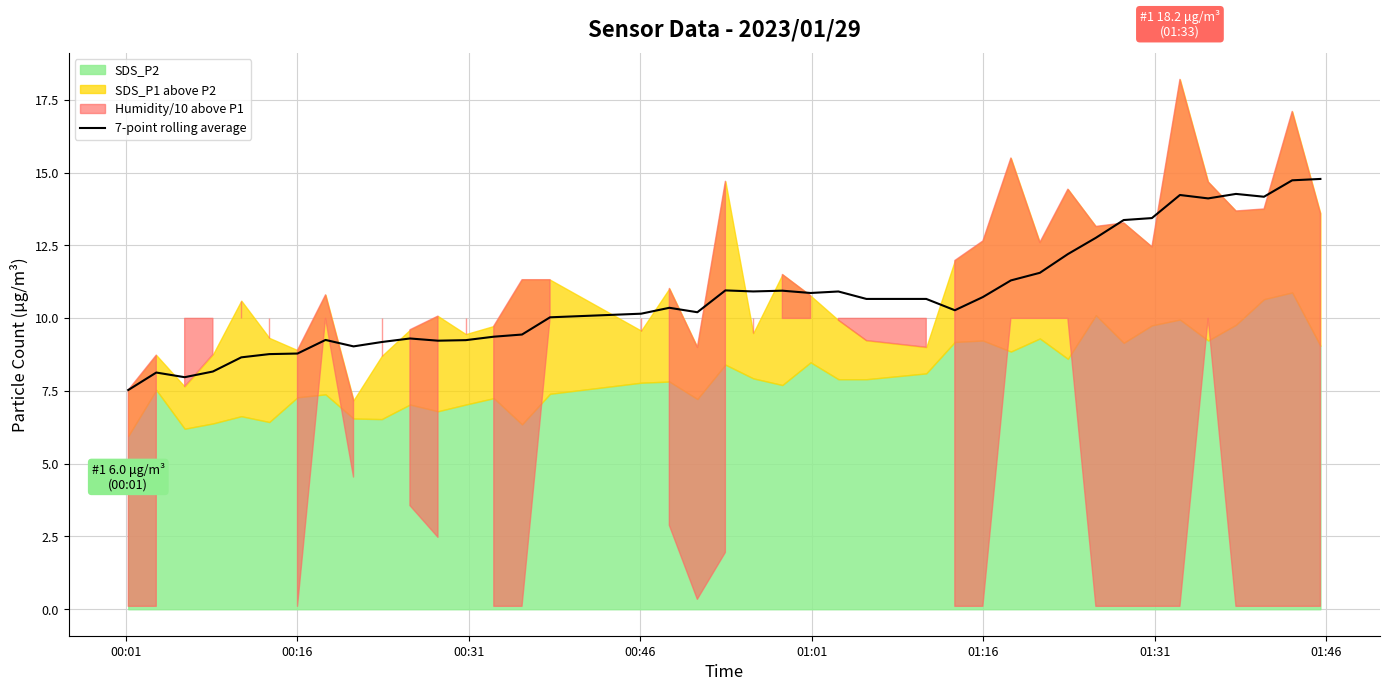

Approximately how many times larger is the value at 12 compared to 38?

0.6